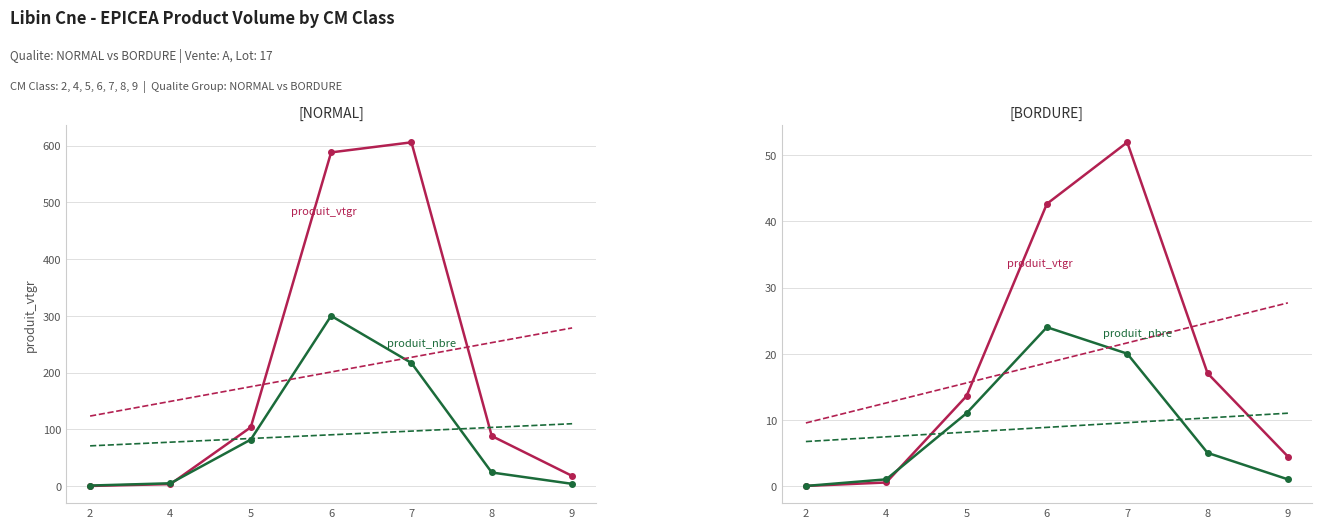

What is the spread (max minus min) of values at 5?

2.6